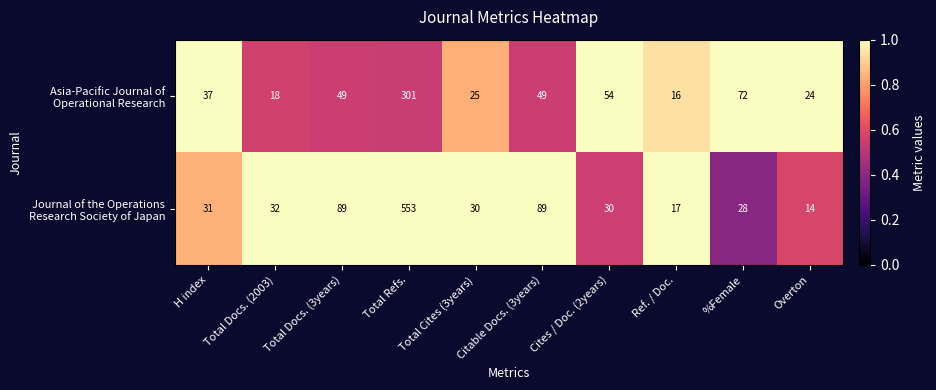

What is the difference between the highest and lowest values at Total Refs.?

252